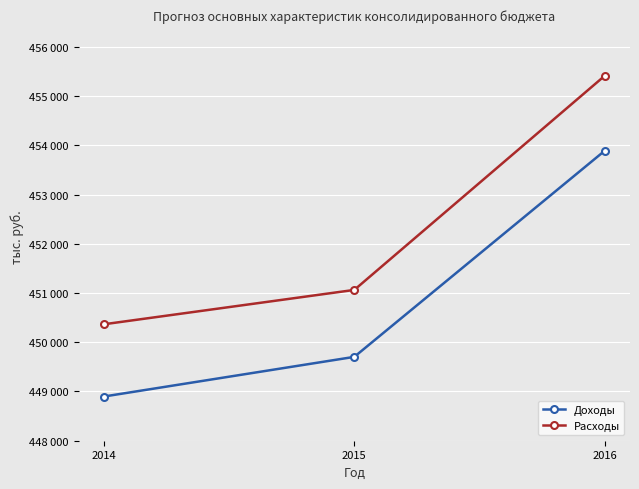

What is the average value of the Доходы series?

450830